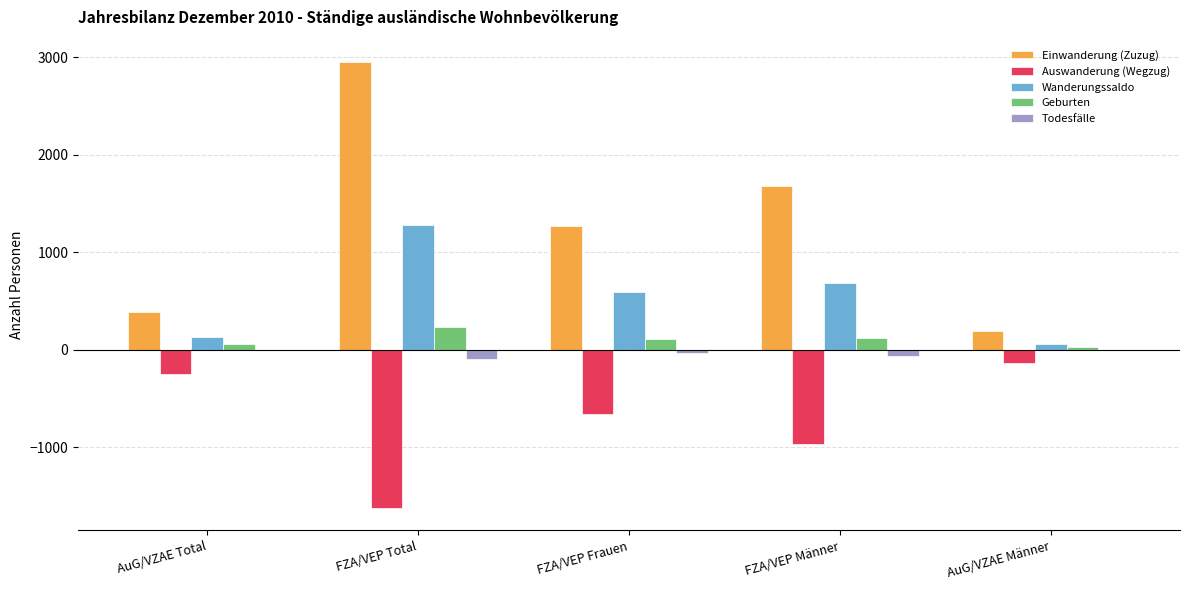

Where is Einwanderung (Zuzug) nearest to the value 1571?

FZA/VEP Männer